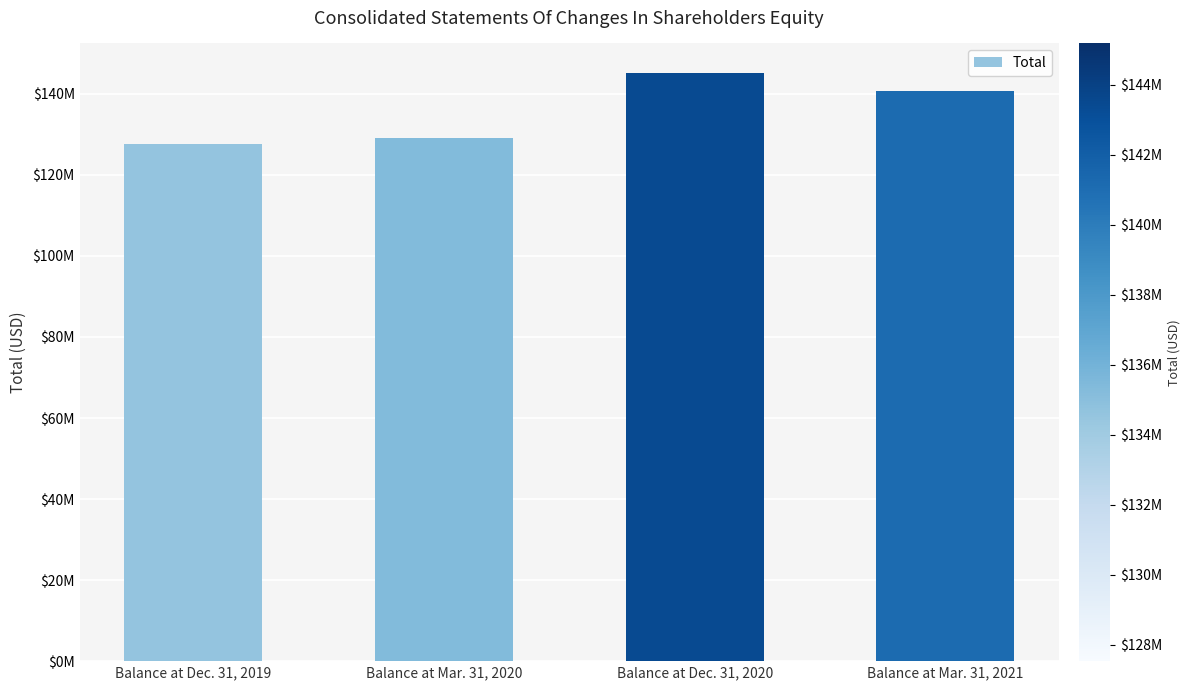

Reading left to right, what are all the values shown in this chart?

Balance at Dec. 31, 2019=127528000	Balance at Mar. 31, 2020=129005000	Balance at Dec. 31, 2020=145176000	Balance at Mar. 31, 2021=140699000